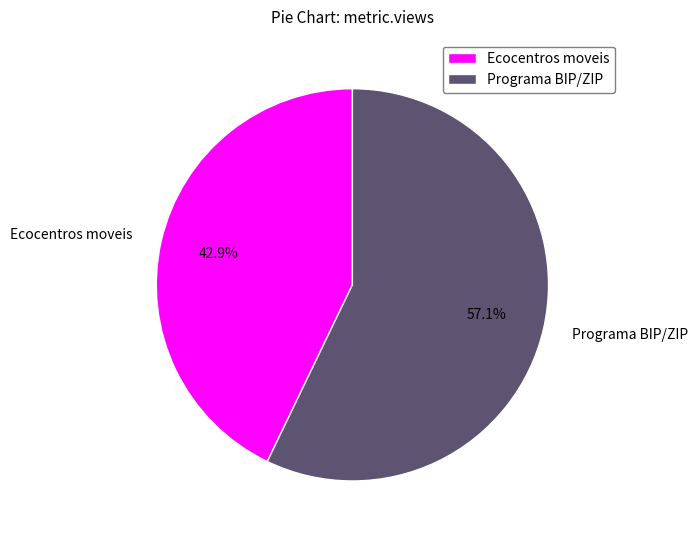

Approximately how many times larger is the value at Programa BIP/ZIP compared to Ecocentros moveis?

1.3